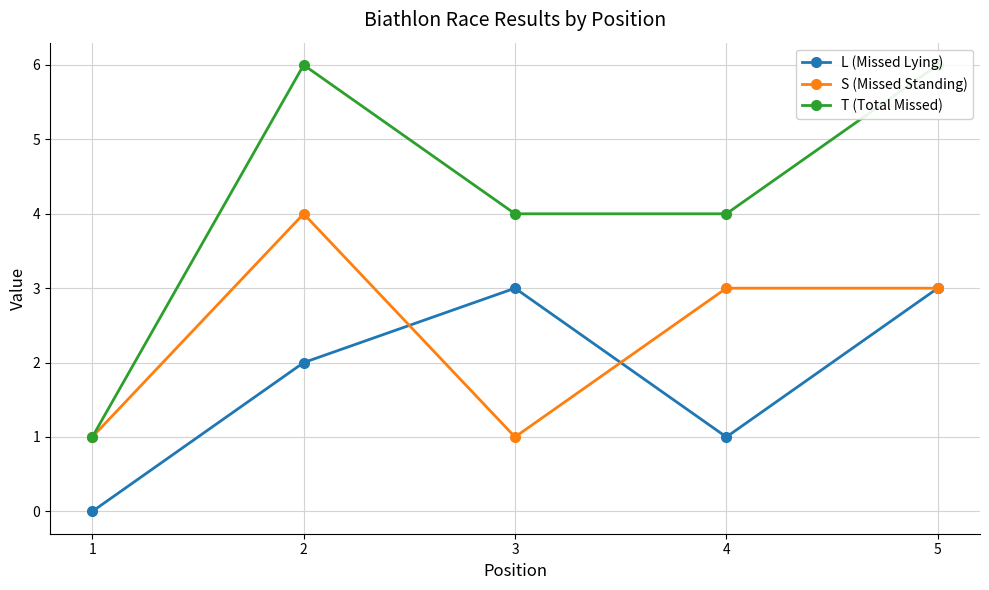

What are all the series names shown in the legend?

L (Missed Lying), S (Missed Standing), T (Total Missed)